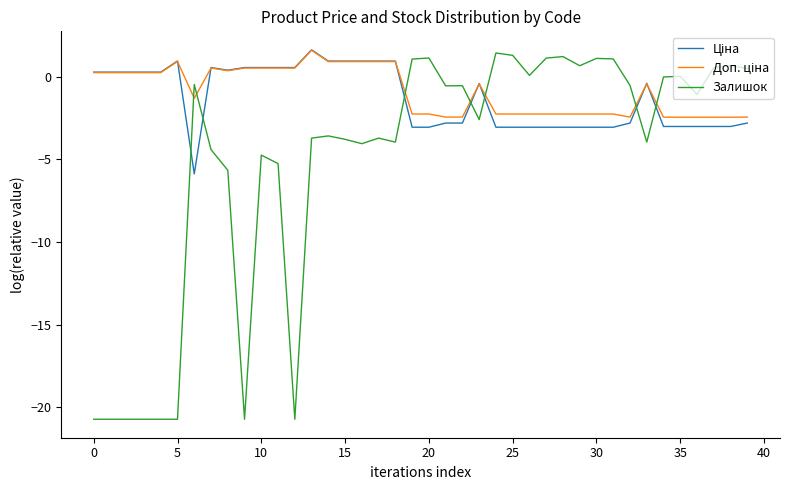

What is the maximum value shown in the chart?

1.6